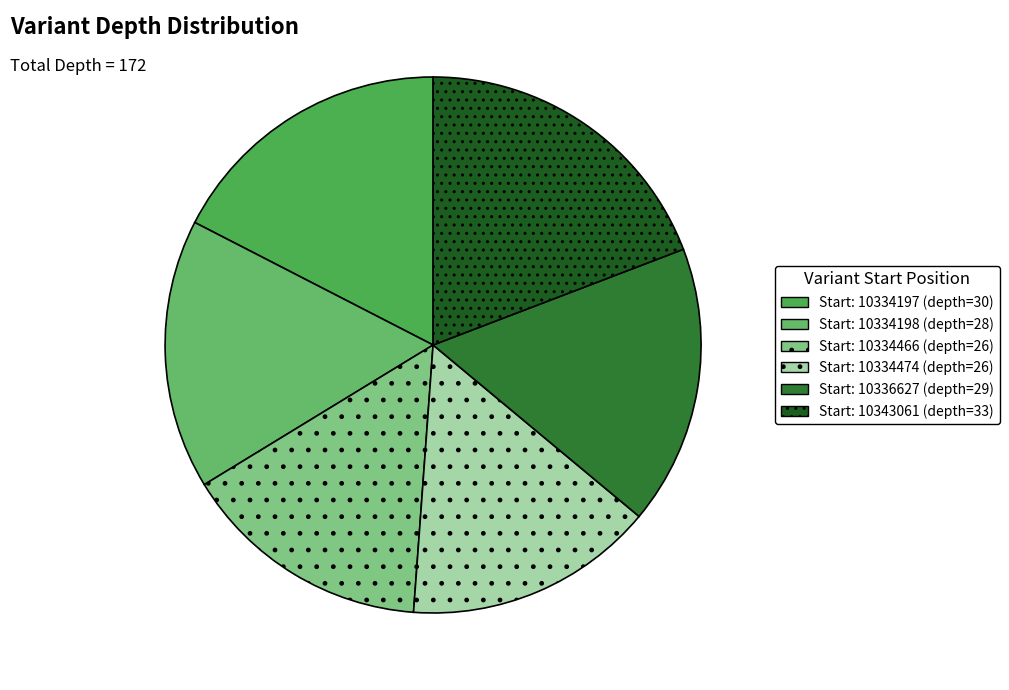

How many segments does this pie chart have?

6